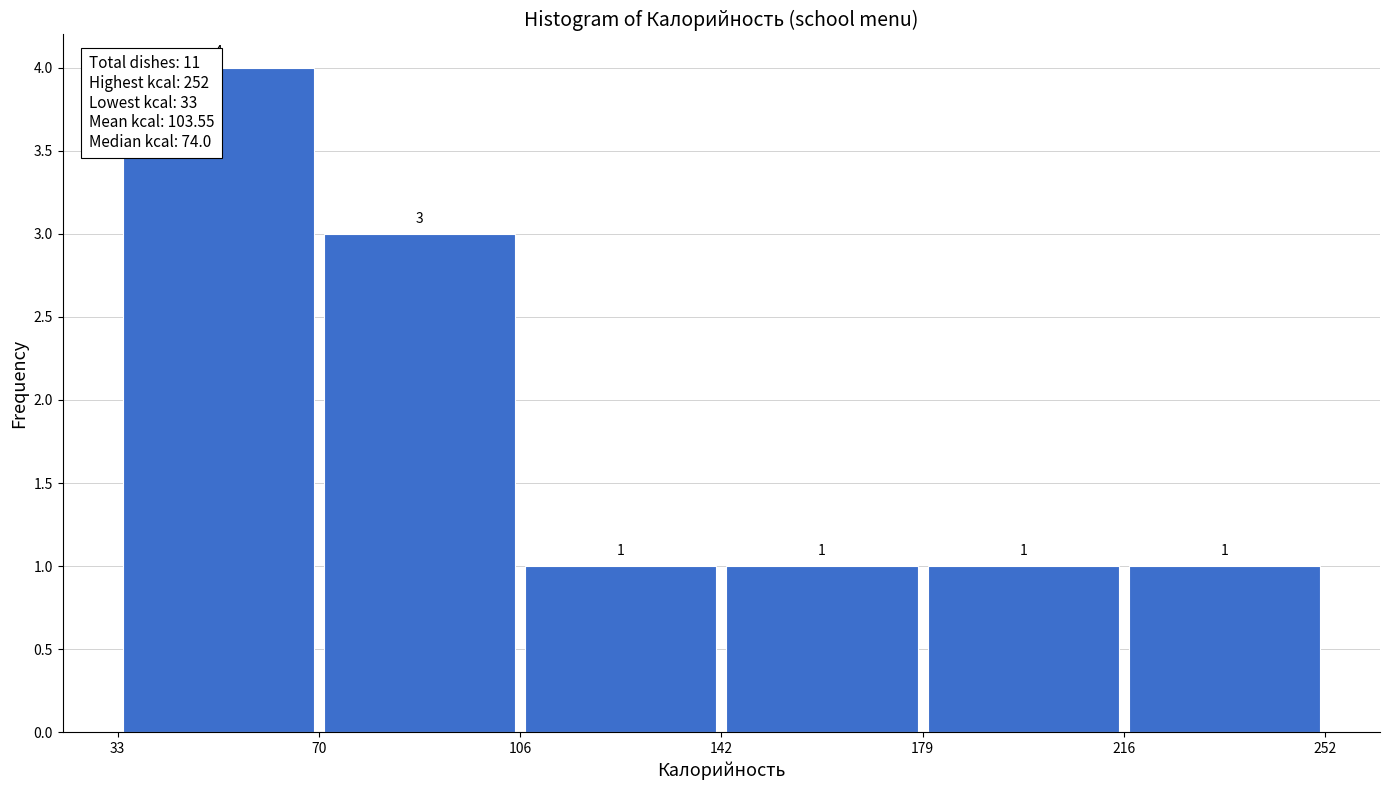

Which range on the x-axis has the tallest bar?

33 to 70